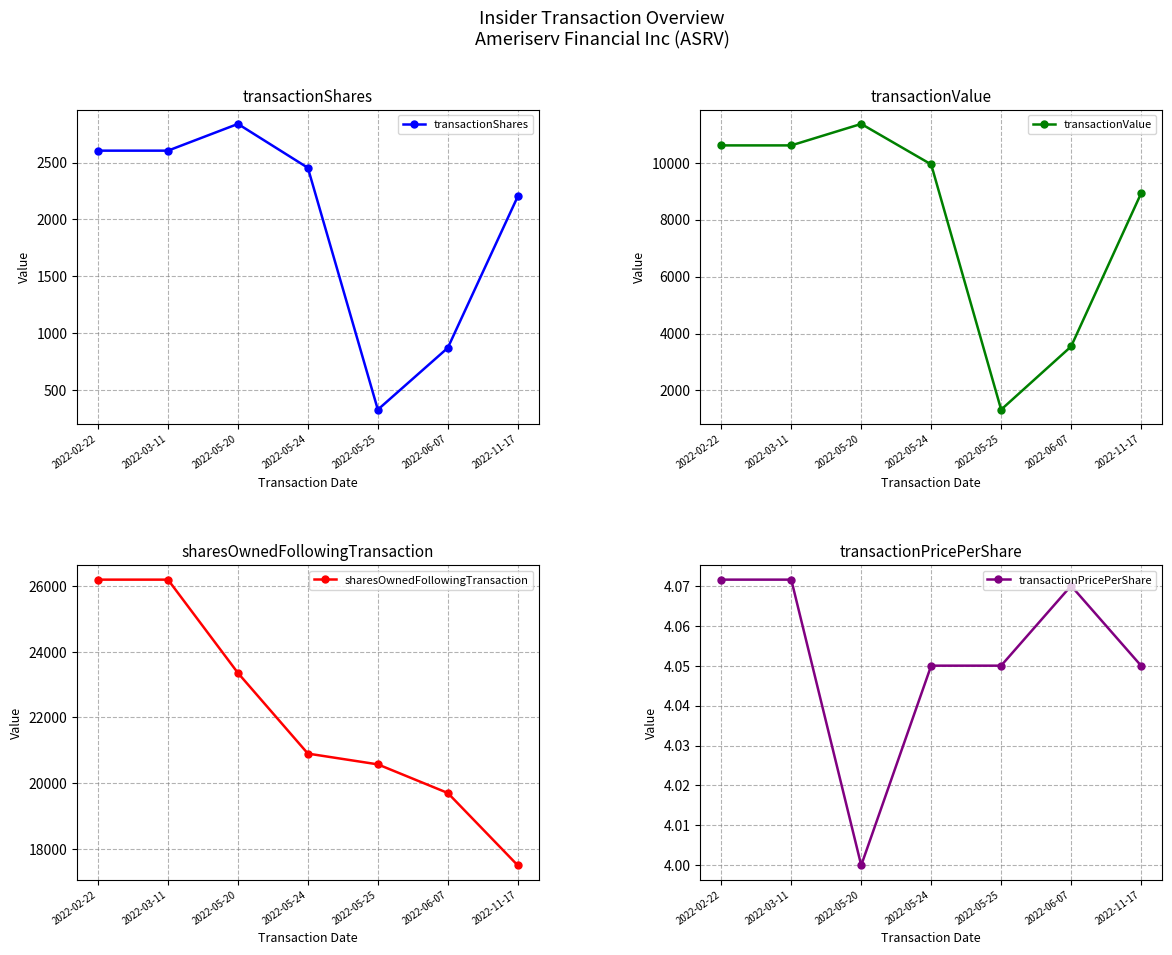

What is the sum of all transactionValue values?

56302